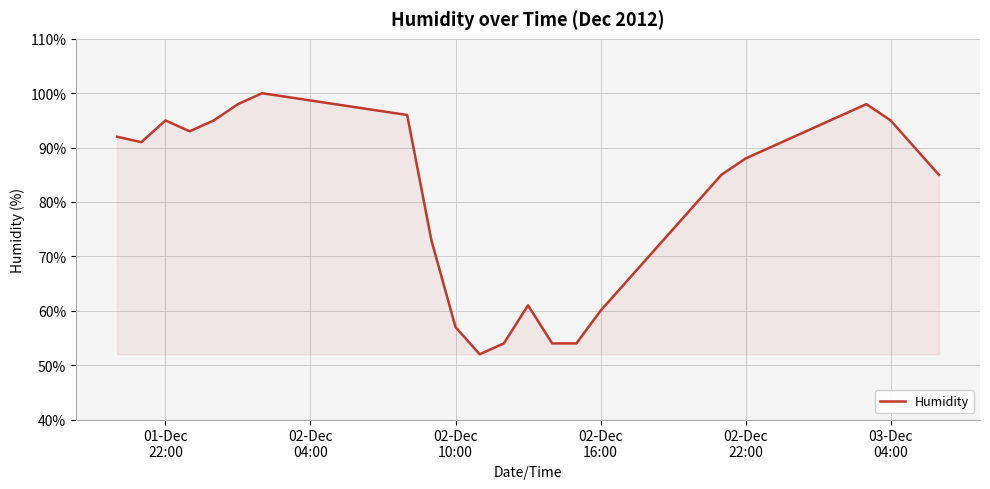

What is the difference between the maximum and minimum values?

48